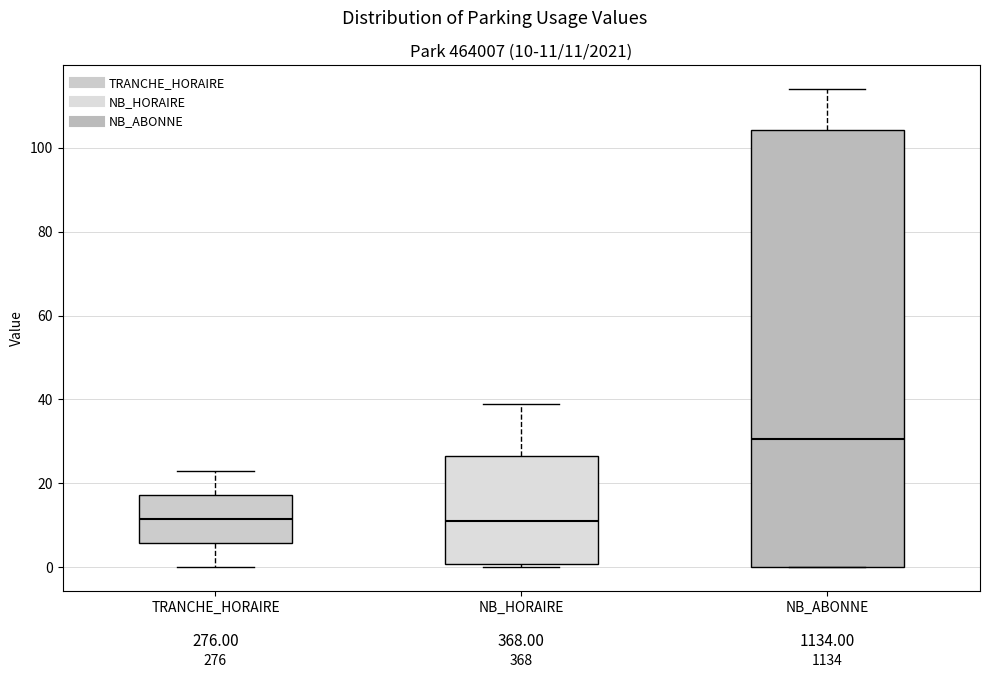

Which box is the tallest, from its lower edge to its upper edge?

NB_ABONNE